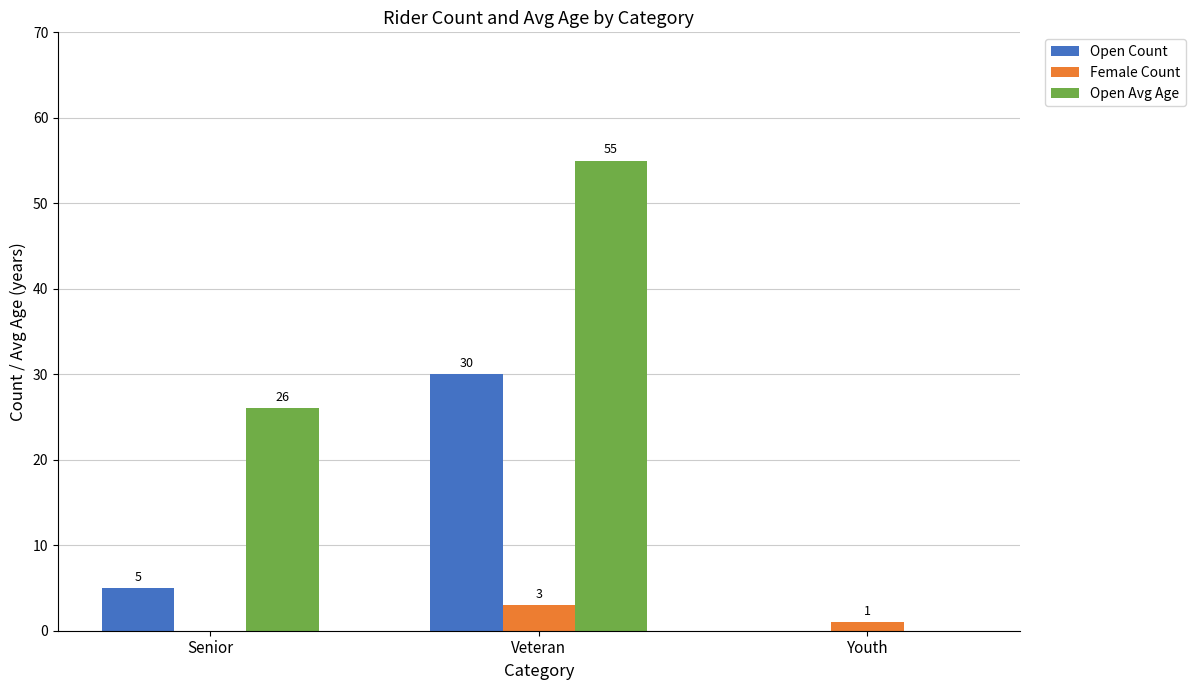

Which category has the highest value in the Open Count series?

Veteran